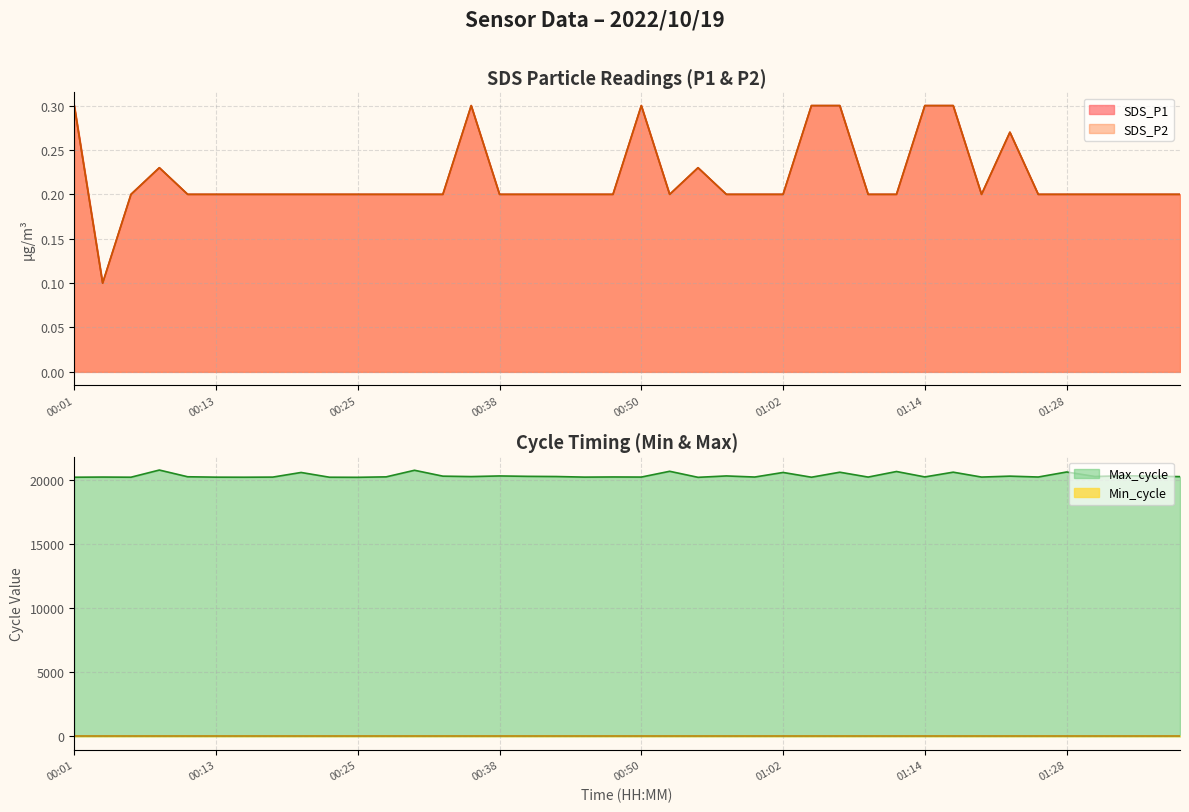

Where is SDS_P1 nearest to the value 0?

00:03